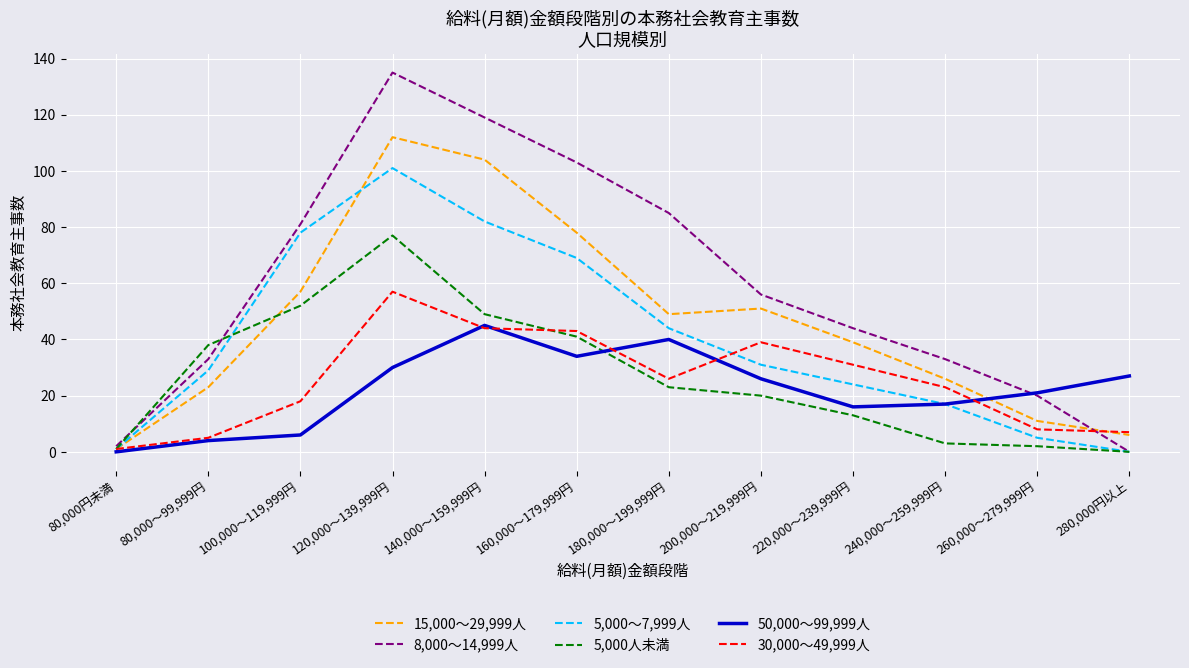

Reading left to right, extract all data points from this chart.

15,000～29,999人: 1	23	57	112	104	78	49	51	39	26	11	6
8,000～14,999人: 2	33	81	135	119	103	85	56	44	33	20	0
5,000～7,999人: 1	29	78	101	82	69	44	31	24	17	5	0
5,000人未満: 1	38	52	77	49	41	23	20	13	3	2	0
50,000～99,999人: 0	4	6	30	45	34	40	26	16	17	21	27
30,000～49,999人: 1	5	18	57	44	43	26	39	31	23	8	7